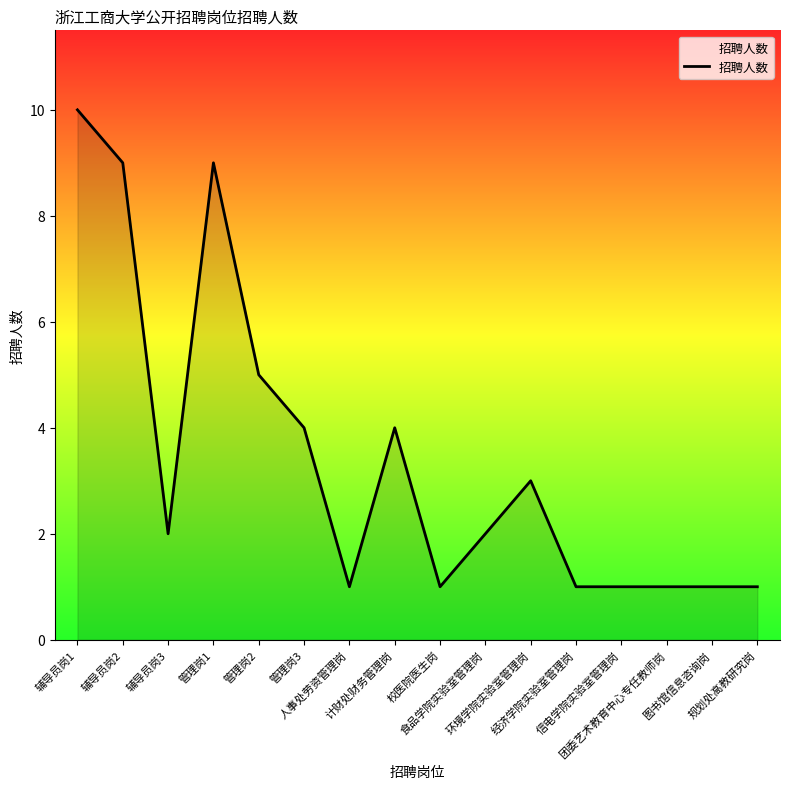

Which has a higher value, 管理岗3 or 辅导员岗3?

管理岗3